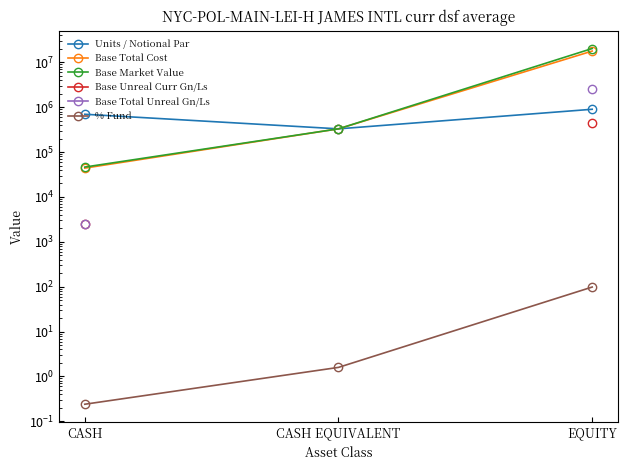

The Base Market Value series shows 4854367.0 at EQUITY. True or false?

False